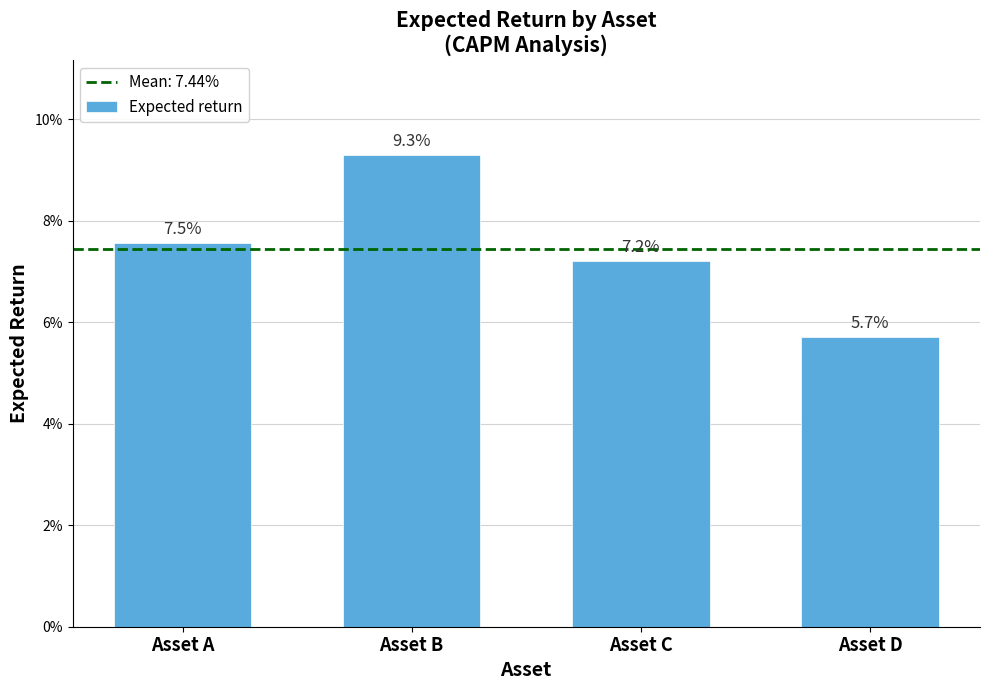

Reading right to left, list all the values displayed in this chart.

Asset D=0.1	Asset C=0.1	Asset B=0.1	Asset A=0.1